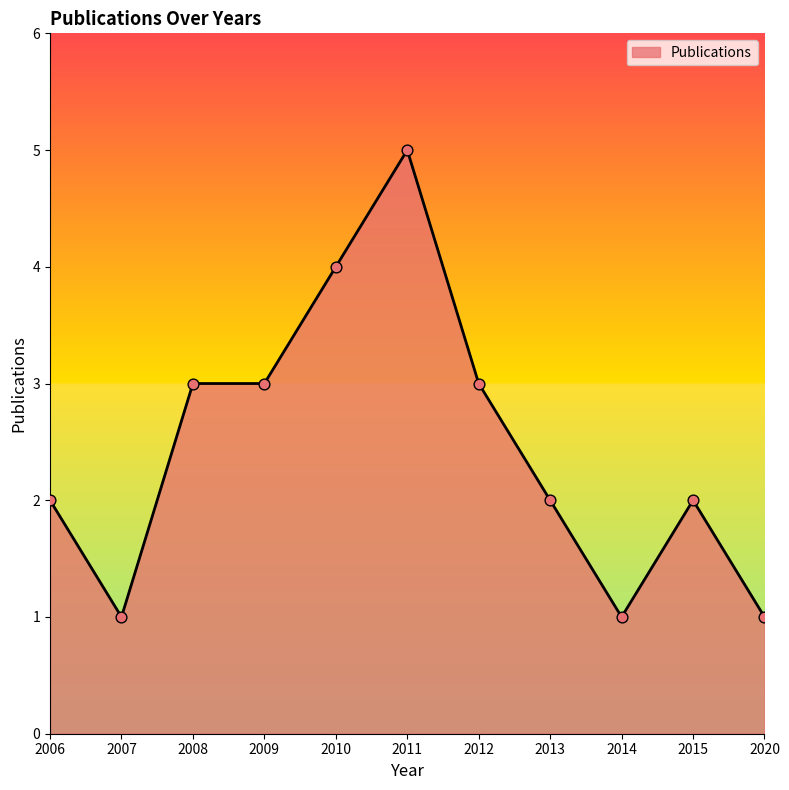

Between 2008 and 2013, which is larger?

2008